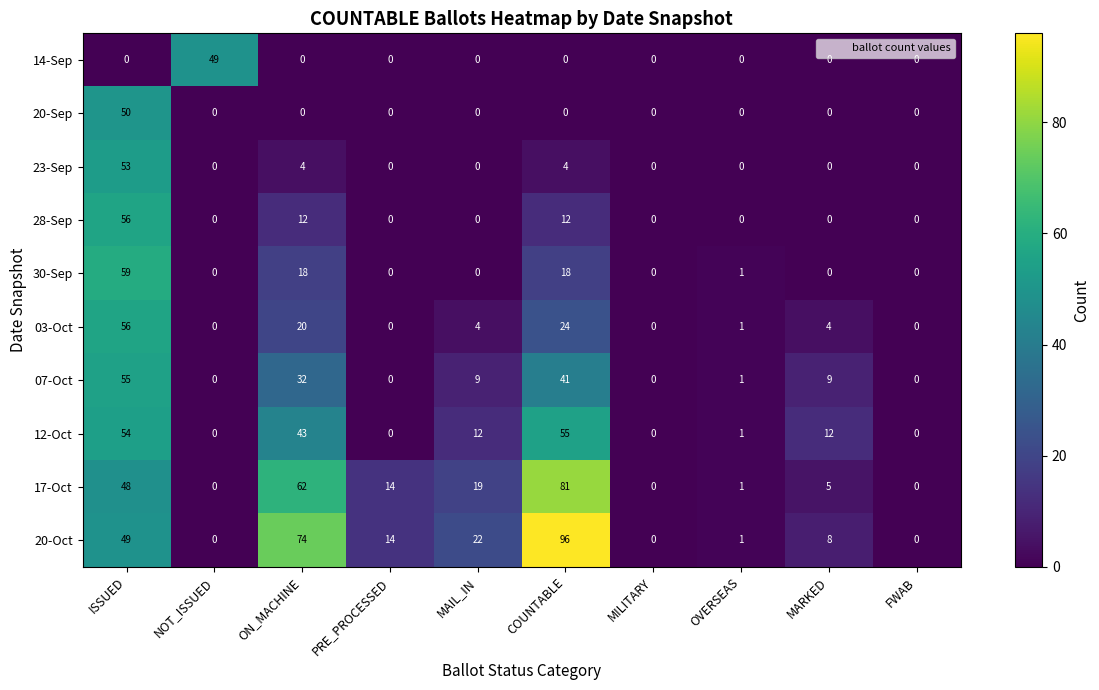

The value of 12-Oct at MILITARY is 0. True or false?

True